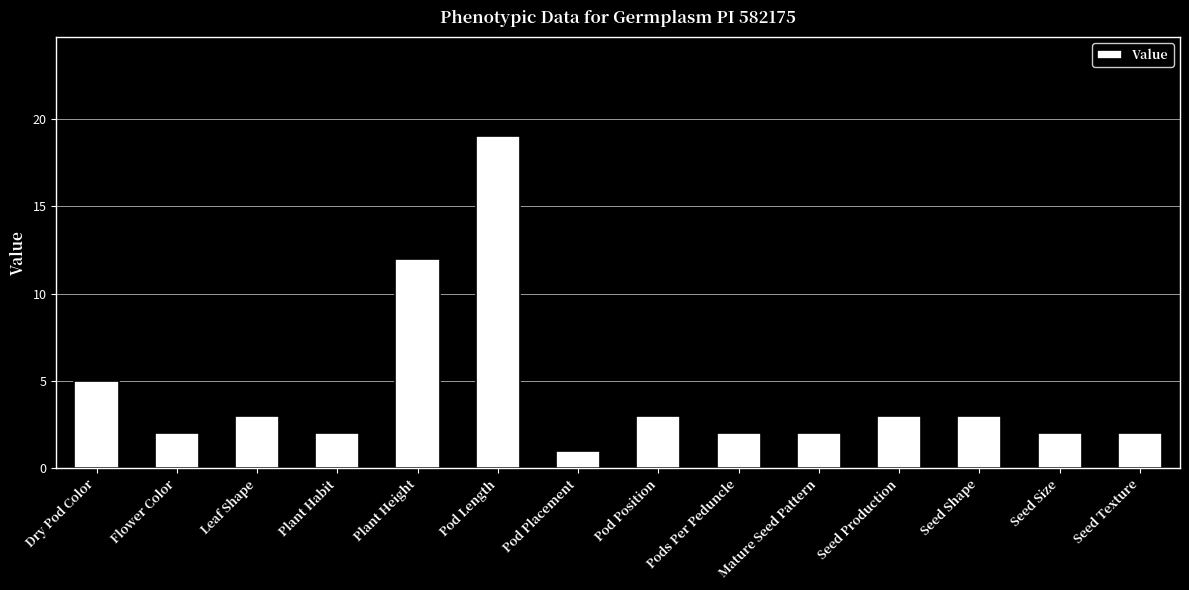

Does the chart contain stacked bars?

No